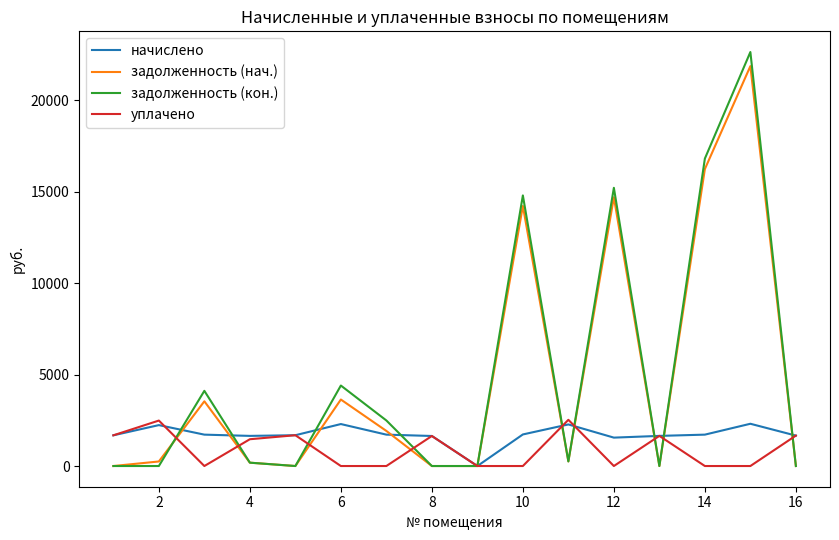

Which series has the largest range (max minus min)?

задолженность (кон.)